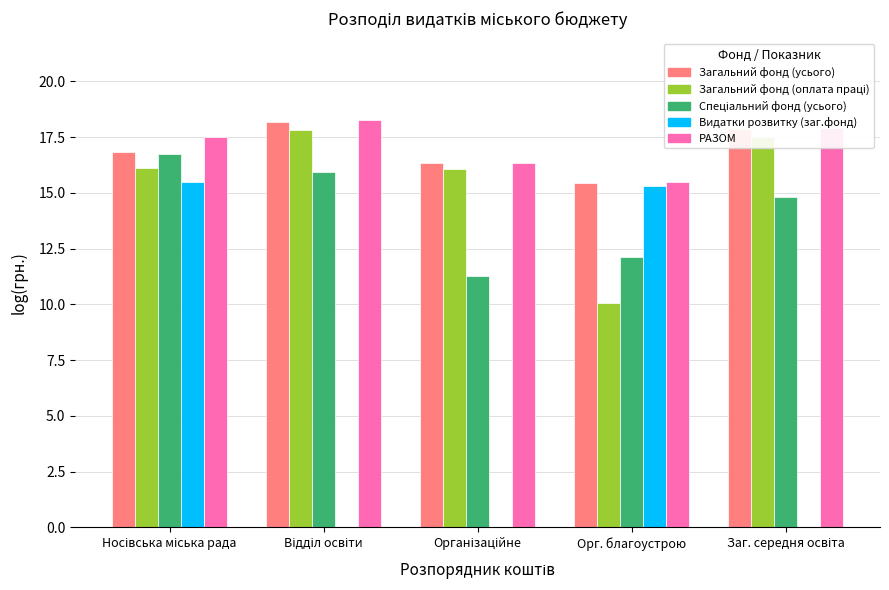

What value does the Видатки розвитку (заг.фонд) series have at Орг. благоустрою?

15.3